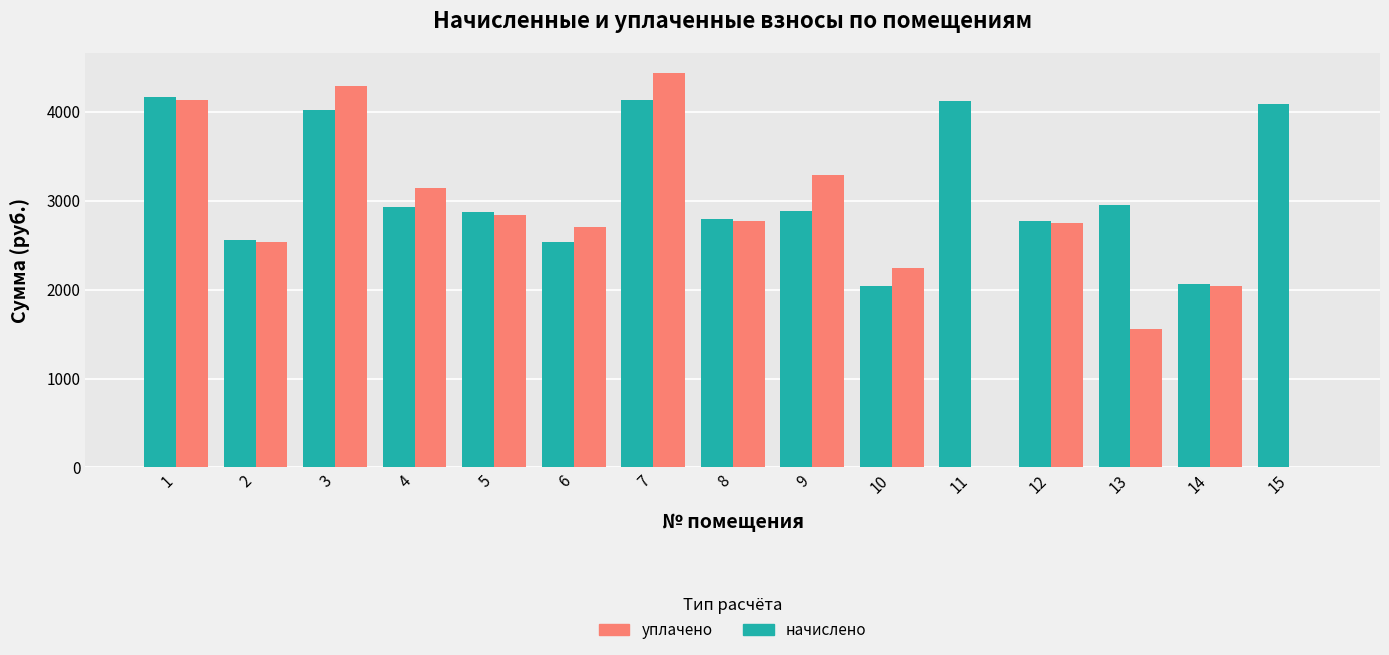

What is the sum of all начислено values?

46921.1